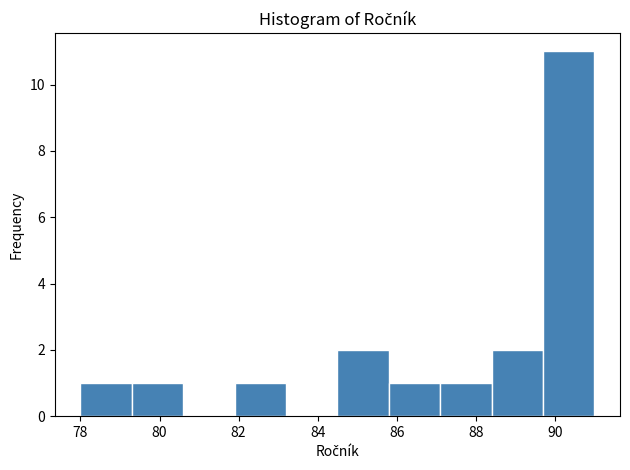

What is the height of the bar covering 81.9 to 83.2 on the x-axis? Neither the bar edges nor the heights are printed on the chart, so give them approximately, as read against the axes.

1